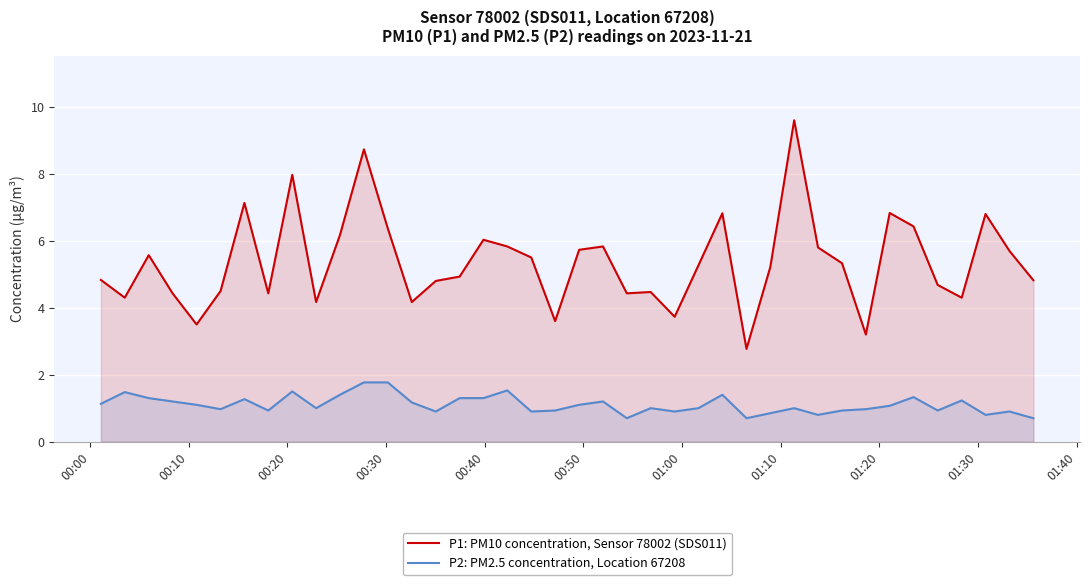

How many series are shown in this chart?

2